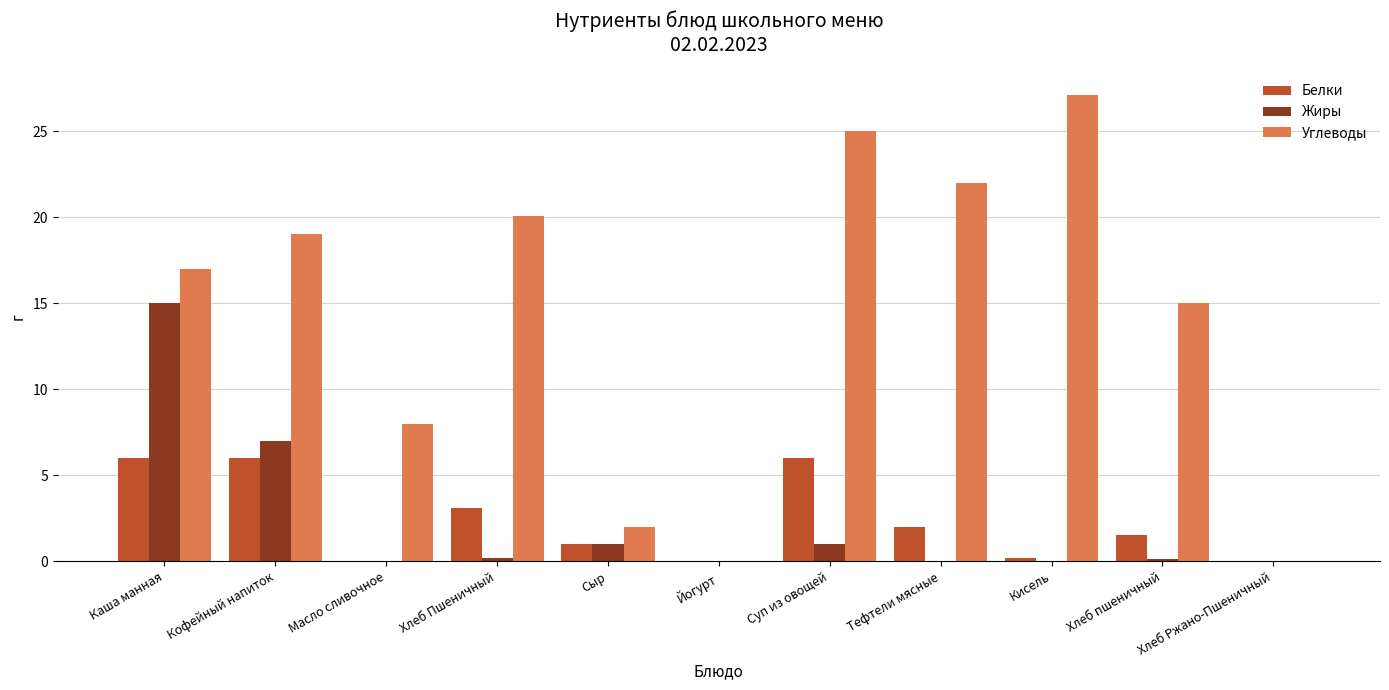

What is the total value across all series at Кисель?

27.3